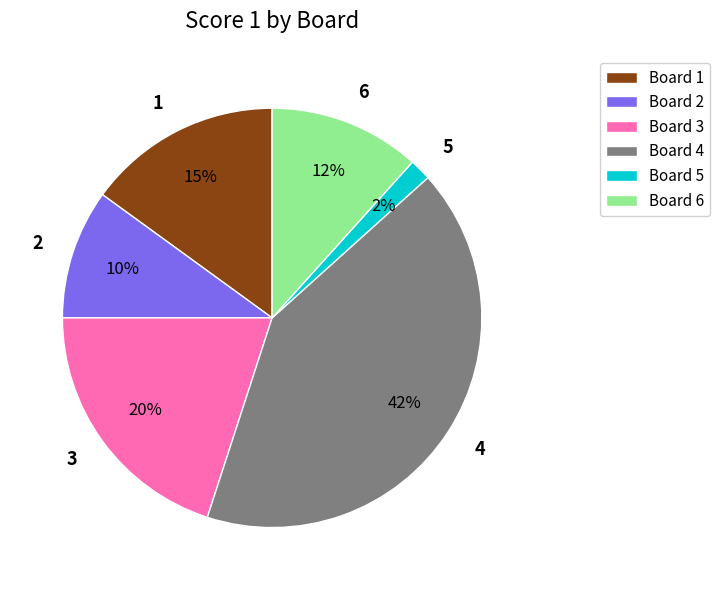

To the nearest percent, what is the average slice percentage?

17%